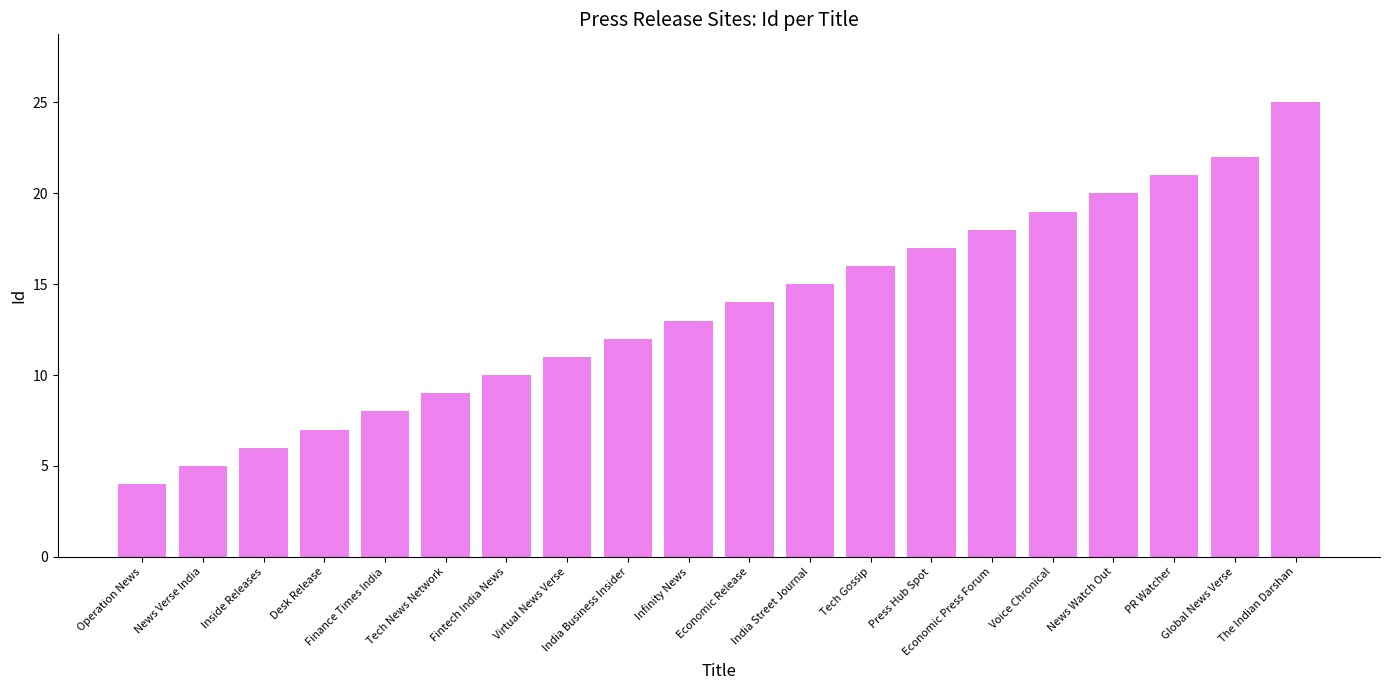

What is the change in value from Desk Release to Tech Gossip?

+9